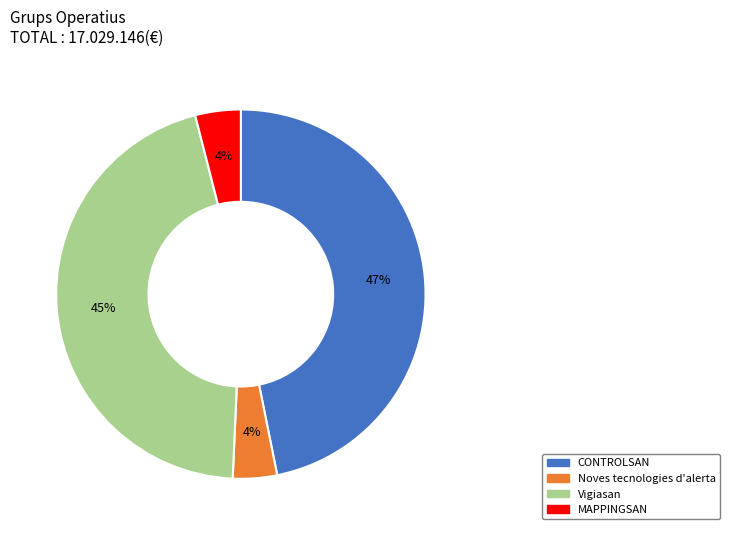

To the nearest percent, what is the difference between the largest and smallest slice percentages?

43%